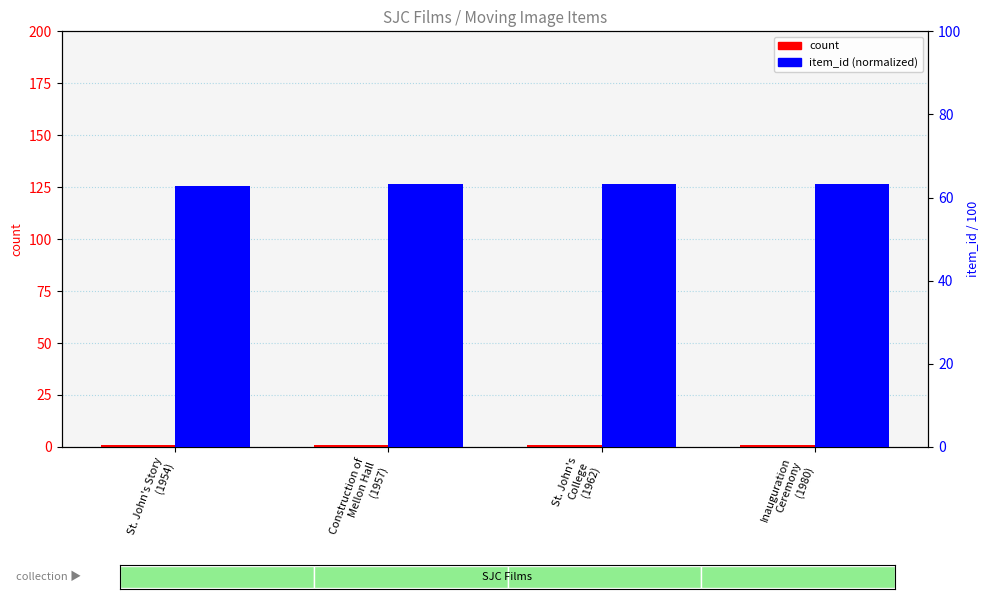

True or false: count has a value of 1.0 at Inauguration
Ceremony
(1980).

True